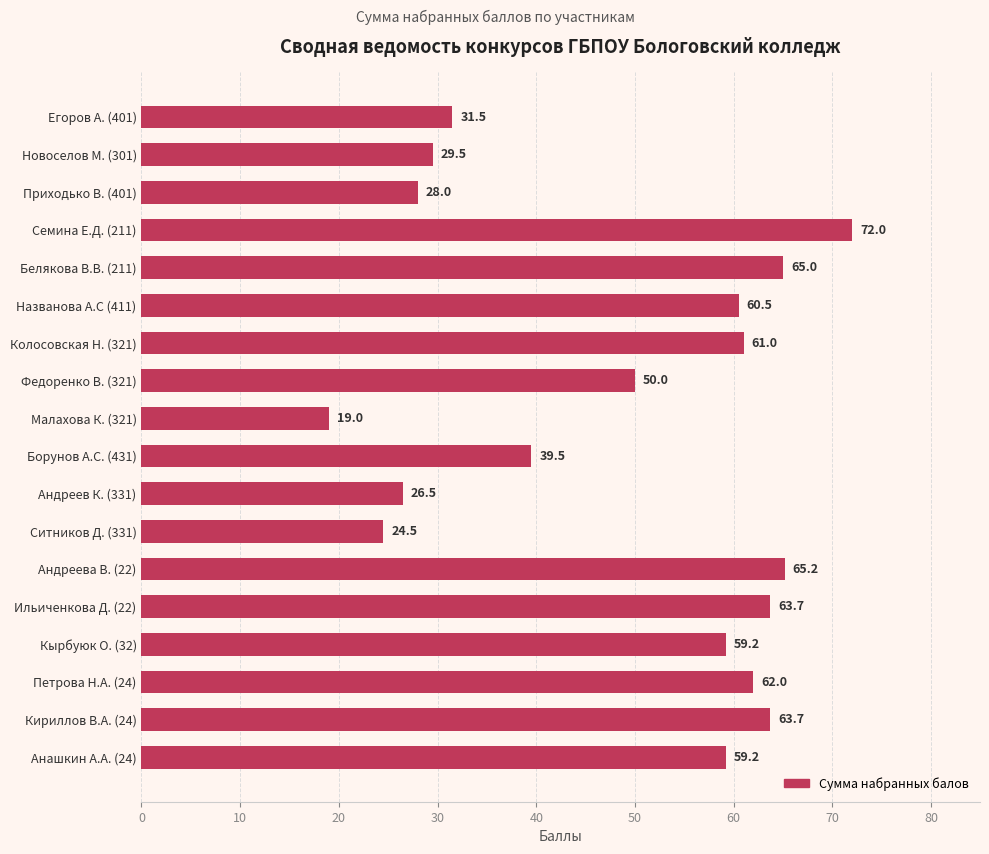

Reading top to bottom, extract all data points from this chart.

Егоров А. (401)=31.5	Новоселов М. (301)=29.5	Приходько В. (401)=28.0	Семина Е.Д. (211)=72.0	Белякова В.В. (211)=65.0	Названова А.С (411)=60.5	Колосовская Н. (321)=61.0	Федоренко В. (321)=50.0	Малахова К. (321)=19.0	Борунов А.С. (431)=39.5	Андреев К. (331)=26.5	Ситников Д. (331)=24.5	Андреева В. (22)=65.2	Ильиченкова Д. (22)=63.7	Кырбуюк О. (32)=59.2	Петрова Н.А. (24)=62.0	Кириллов В.А. (24)=63.7	Анашкин А.А. (24)=59.2